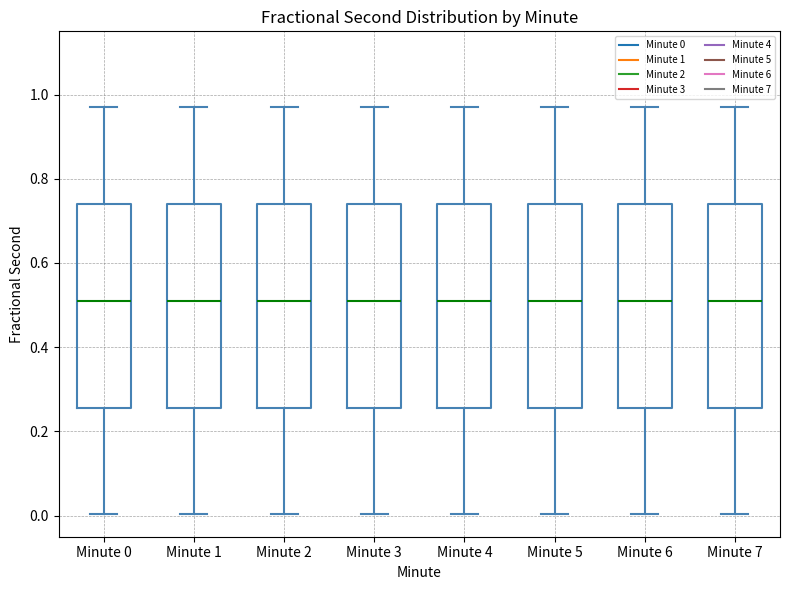

Reading left to right, transcribe this box plot: for each box, give where its median line is, the range the box spans, and where its two whiskers end, as read against the y-axis. The values are not printed on the chart, so give them approximately, as read against the axis.

Minute 0: median 0.52, box 0.26 to 0.74, whiskers 0.00 to 0.98
Minute 1: median 0.52, box 0.26 to 0.74, whiskers 0.00 to 0.98
Minute 2: median 0.52, box 0.26 to 0.74, whiskers 0.00 to 0.98
Minute 3: median 0.52, box 0.26 to 0.74, whiskers 0.00 to 0.98
Minute 4: median 0.52, box 0.26 to 0.74, whiskers 0.00 to 0.98
Minute 5: median 0.52, box 0.26 to 0.74, whiskers 0.00 to 0.98
Minute 6: median 0.52, box 0.26 to 0.74, whiskers 0.00 to 0.98
Minute 7: median 0.52, box 0.26 to 0.74, whiskers 0.00 to 0.98